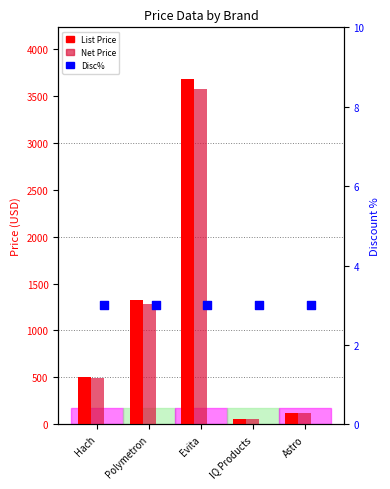

Which series contains the highest Y value?

List Price